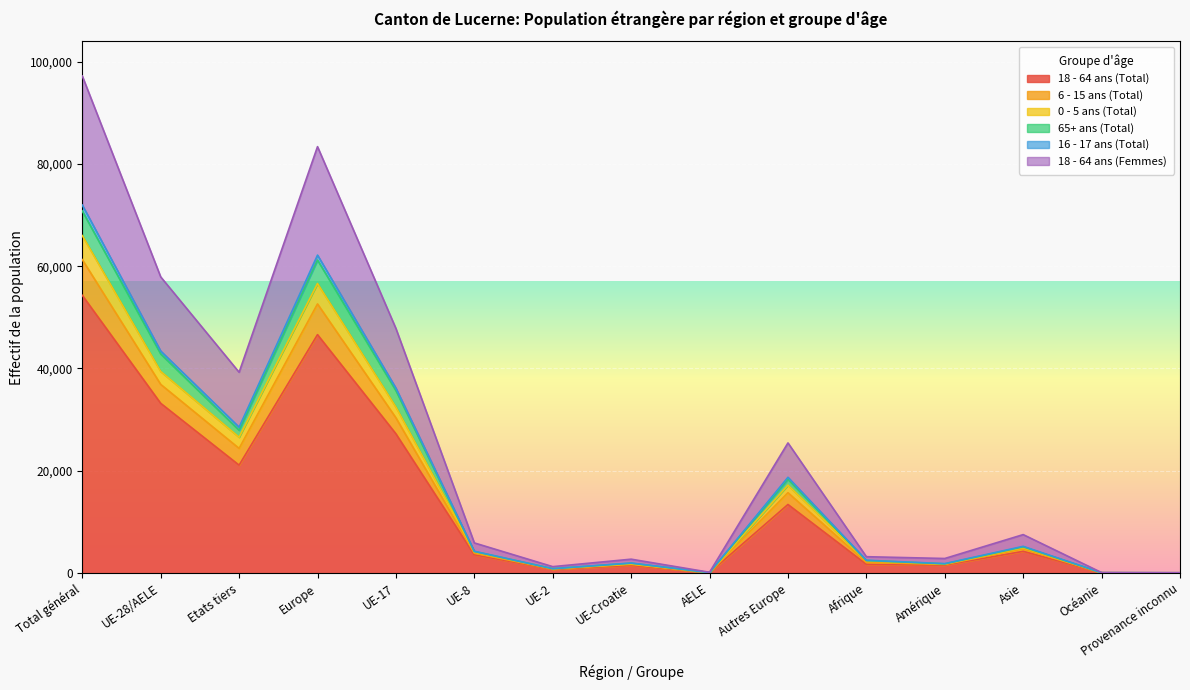

Is it true that 18 - 64 ans (Femmes) equals 159 at AELE?

False